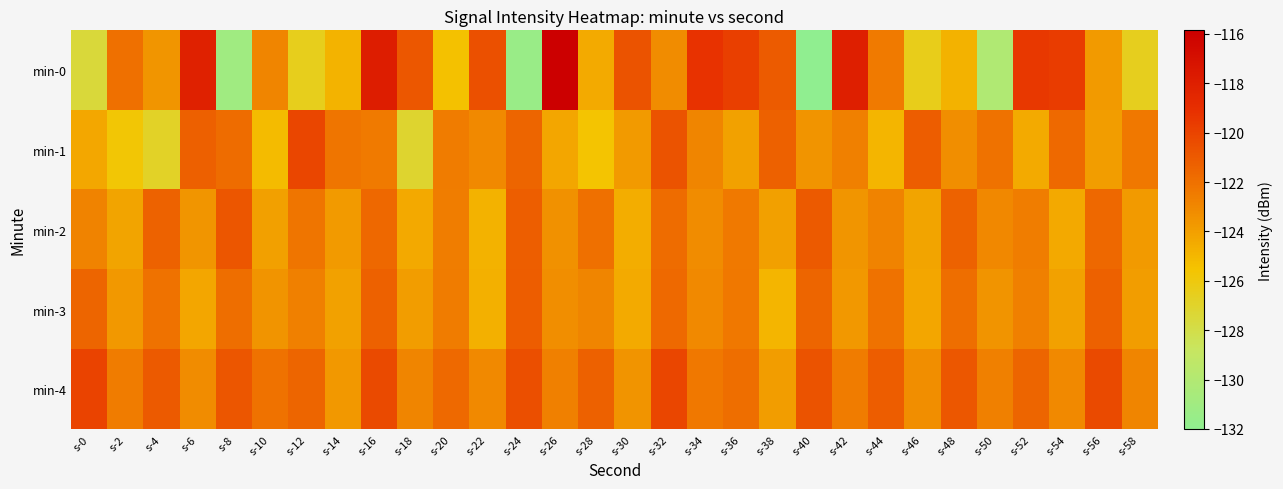

How many series are shown in this chart?

5